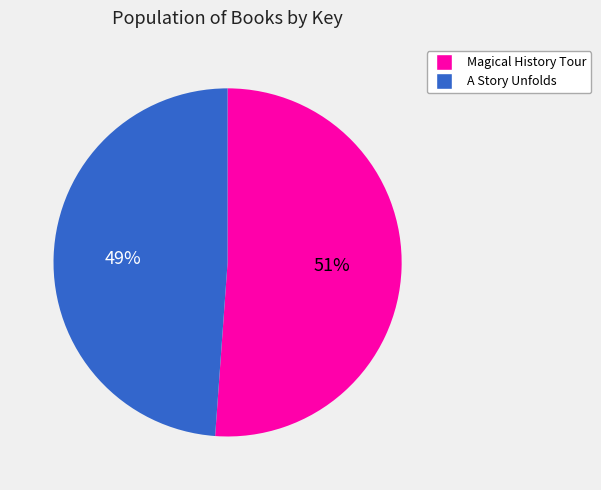

What is the ratio of the value at A Story Unfolds to the value at Magical History Tour?

1.0